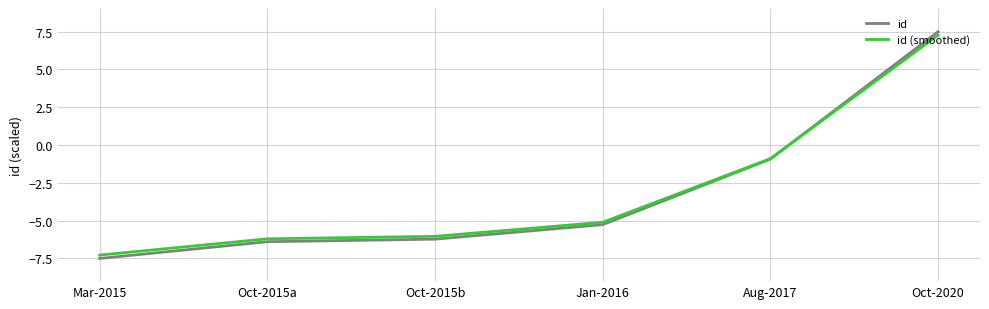

Reading left to right, what are all the values shown in this chart?

id: -7.5	-6.4	-6.2	-5.3	-0.9	7.5
id (smoothed): -7.3	-6.2	-6.0	-5.1	-0.9	7.3